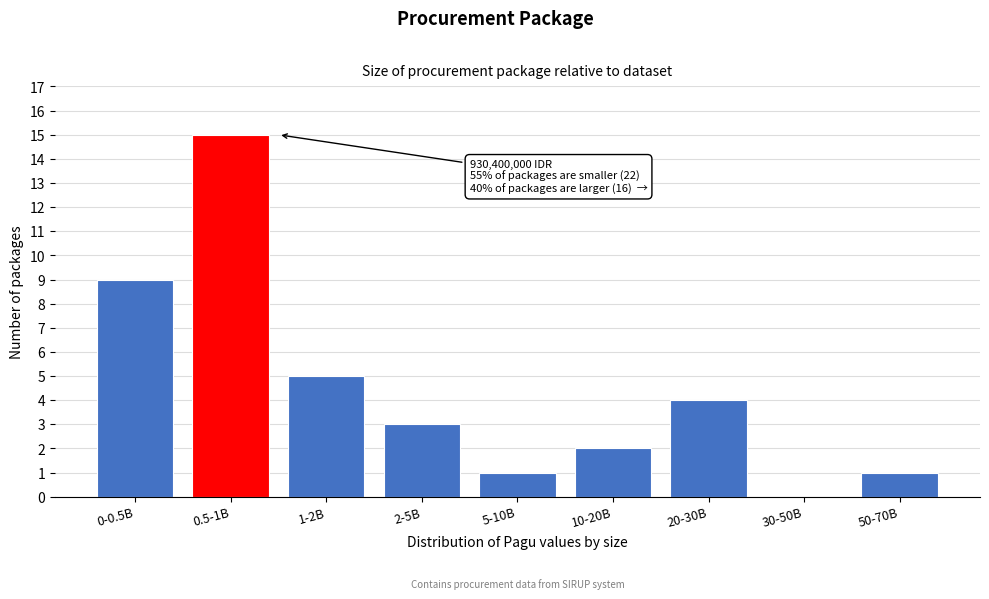

Reading right to left, what are all the values shown in this chart?

50-70B=1	30-50B=0	20-30B=4	10-20B=2	5-10B=1	2-5B=3	1-2B=5	0.5-1B=15	0-0.5B=9